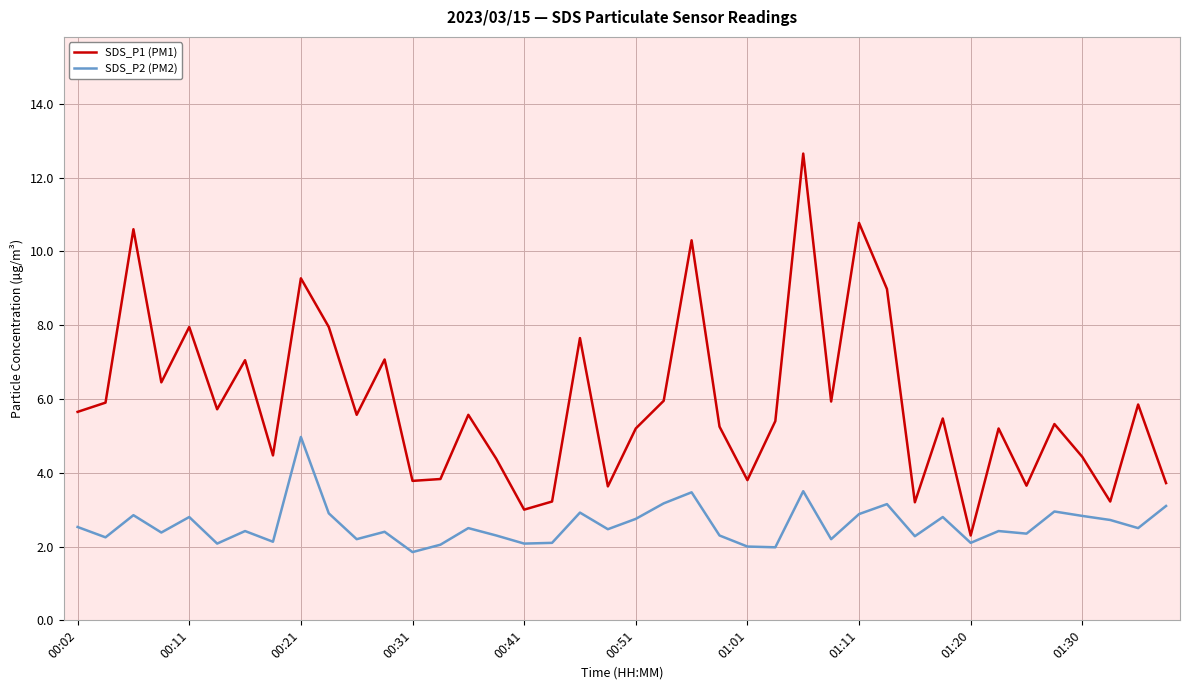

Which series has the widest spread of values?

SDS_P1 (PM1)